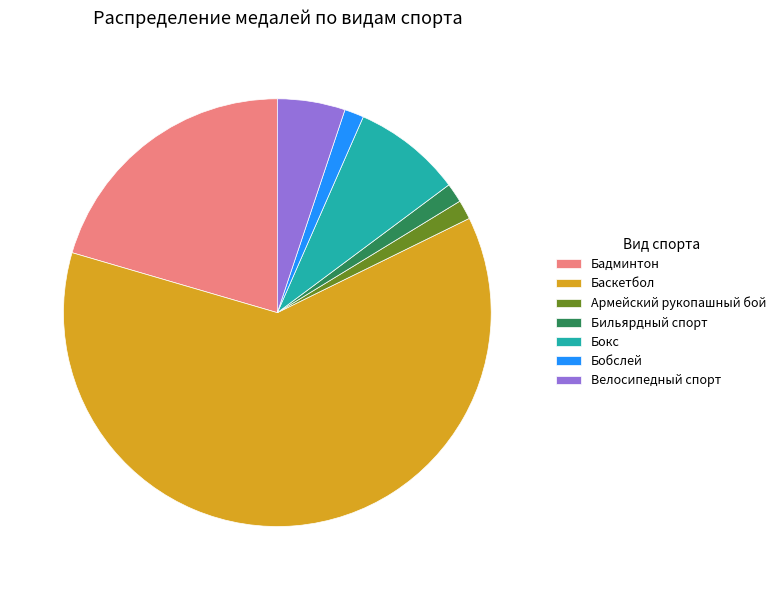

How many segments does this pie chart have?

7